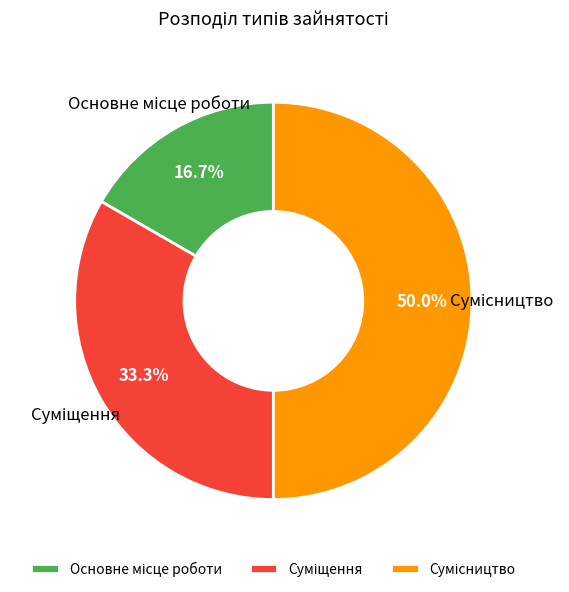

True or false: Суміщення accounts for 26% of the total.

False